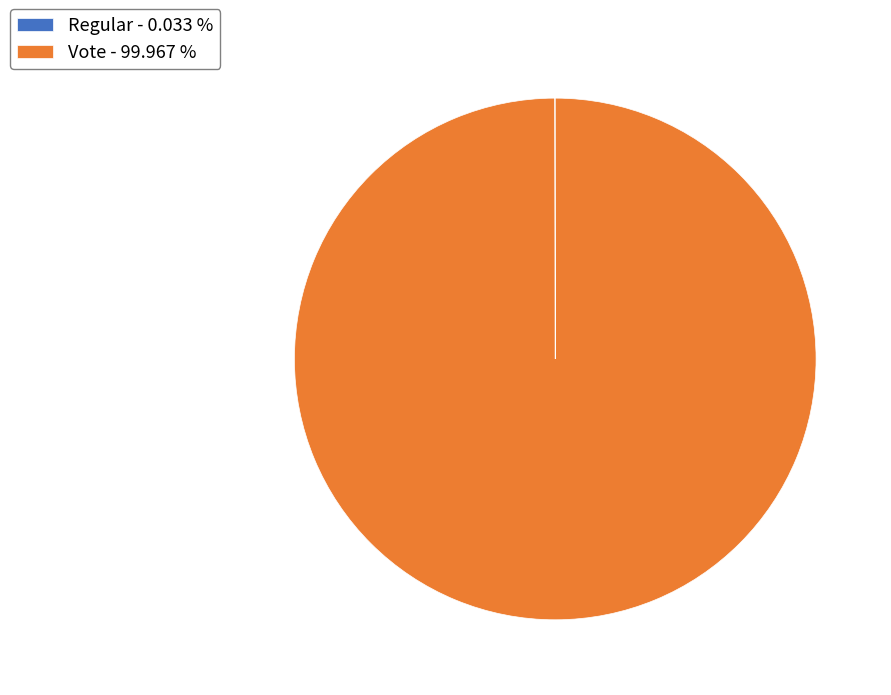

Is there a majority slice in this chart?

Yes